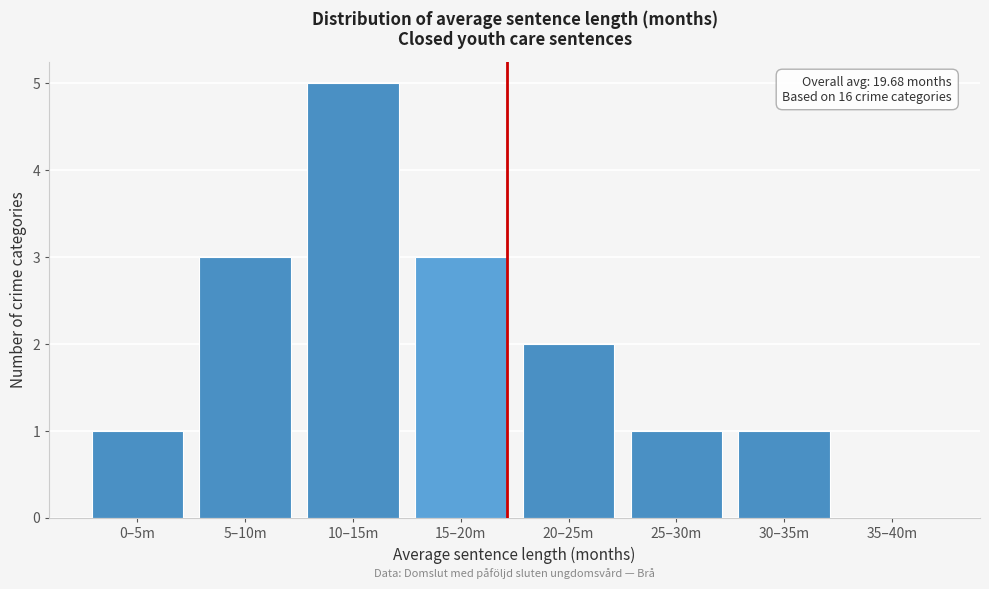

Reading left to right, extract all data points from this chart.

0–5m=1	5–10m=3	10–15m=5	15–20m=3	20–25m=2	25–30m=1	30–35m=1	35–40m=0